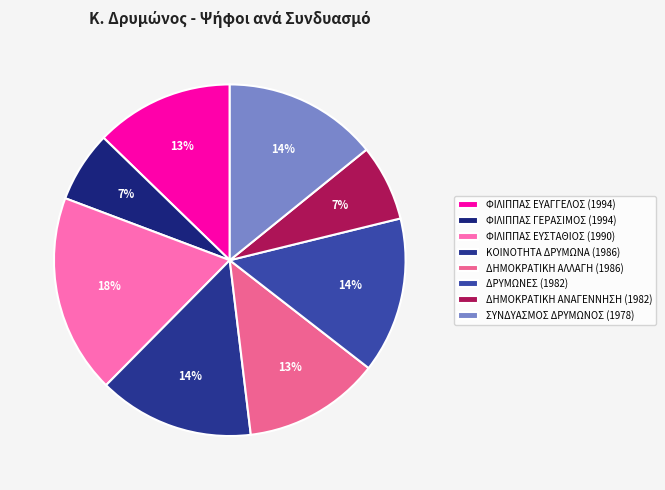

To the nearest percent, what percentage of the pie is ΔΗΜΟΚΡΑΤΙΚΗ ΑΝΑΓΕΝΝΗΣΗ (1982)?

7%